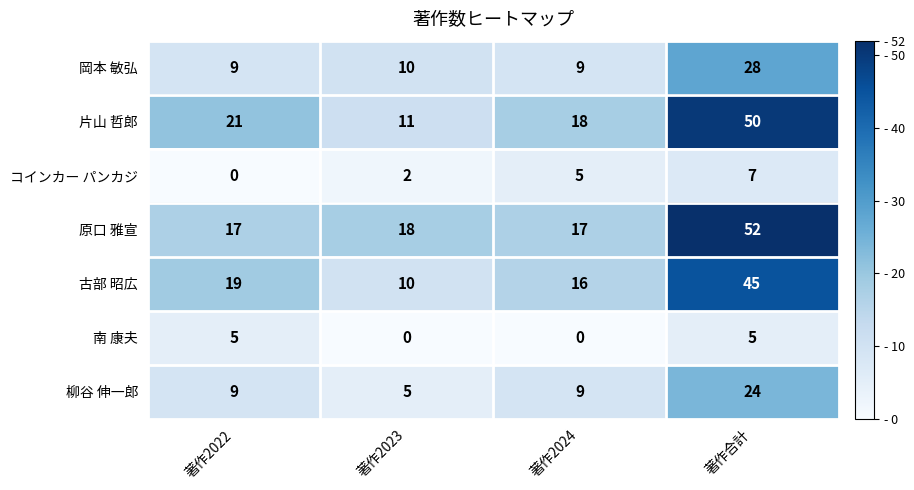

Is it true that 原口 雅宣 equals 17 at 著作2024?

True